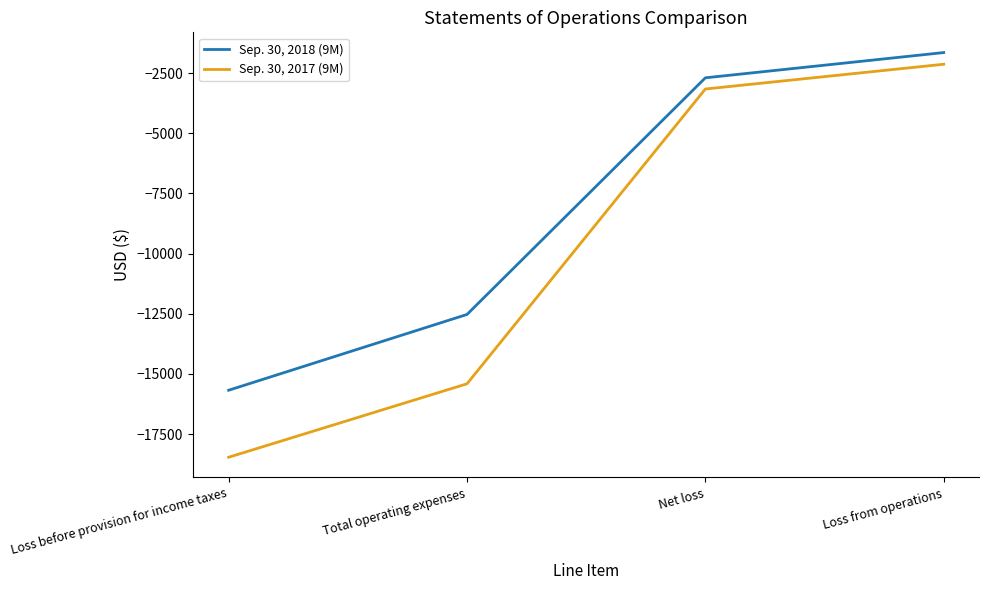

Is the value of Sep. 30, 2017 (9M) at Net loss greater than the value of Sep. 30, 2018 (9M) at Total operating expenses?

Yes